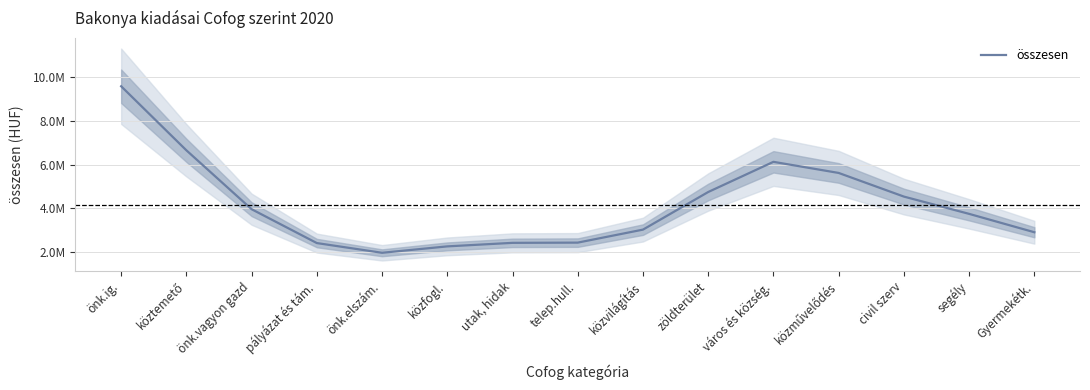

Reading left to right, list all the values displayed in this chart.

önk.ig.=9592827.1	köztemető=6658954.3	önk.vagyon gazd=3961511.9	pályázat és tám.=2410472.6	önk.elszám.=1965326.6	közfogl.=2258667.5	utak, hidak=2420439.8	telep.hull.=2430838.7	közvilágítás=3026336.8	zöldterület=4748825.9	város és község.=6131406.2	közművelődés=5622477.3	civil szerv=4539471.9	segély=3747864.6	Gyermekétk.=2906518.7